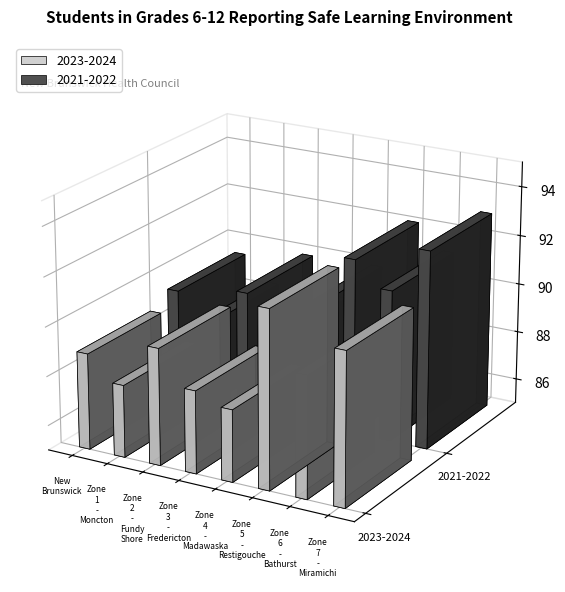

List the series in order of their overall mean, lowest first.

2023-2024, 2021-2022